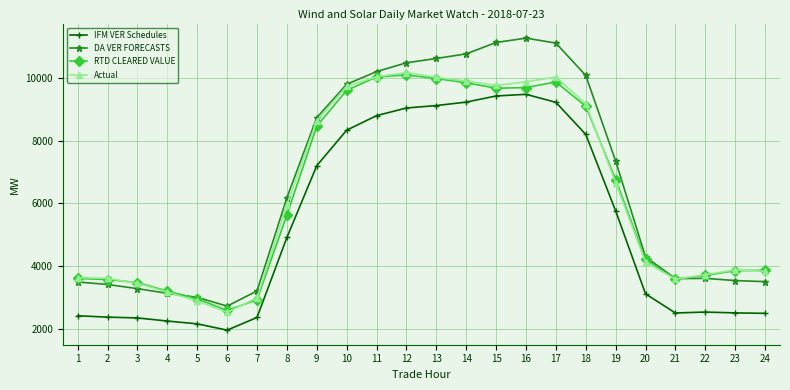

What is the value of the RTD CLEARED VALUE point at the 5th from the left?

2959.4